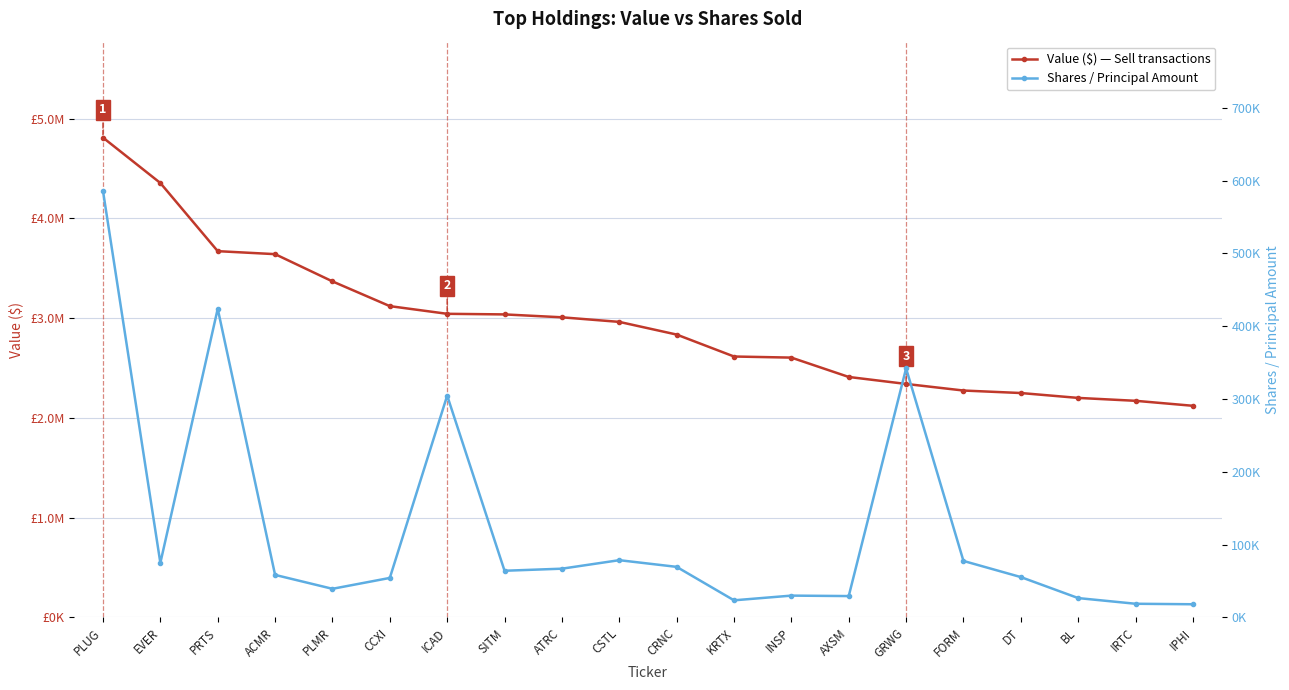

What is the sum of all Shares / Principal Amount values?

2441089